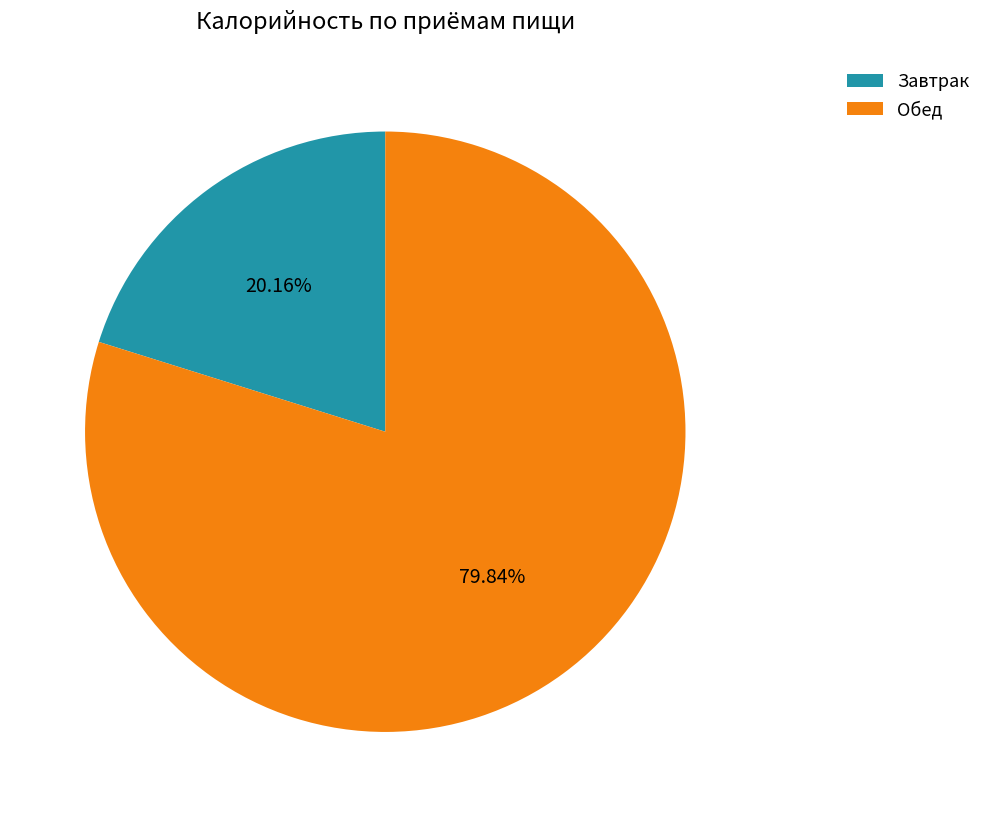

Between Обед and Завтрак, which is larger?

Обед